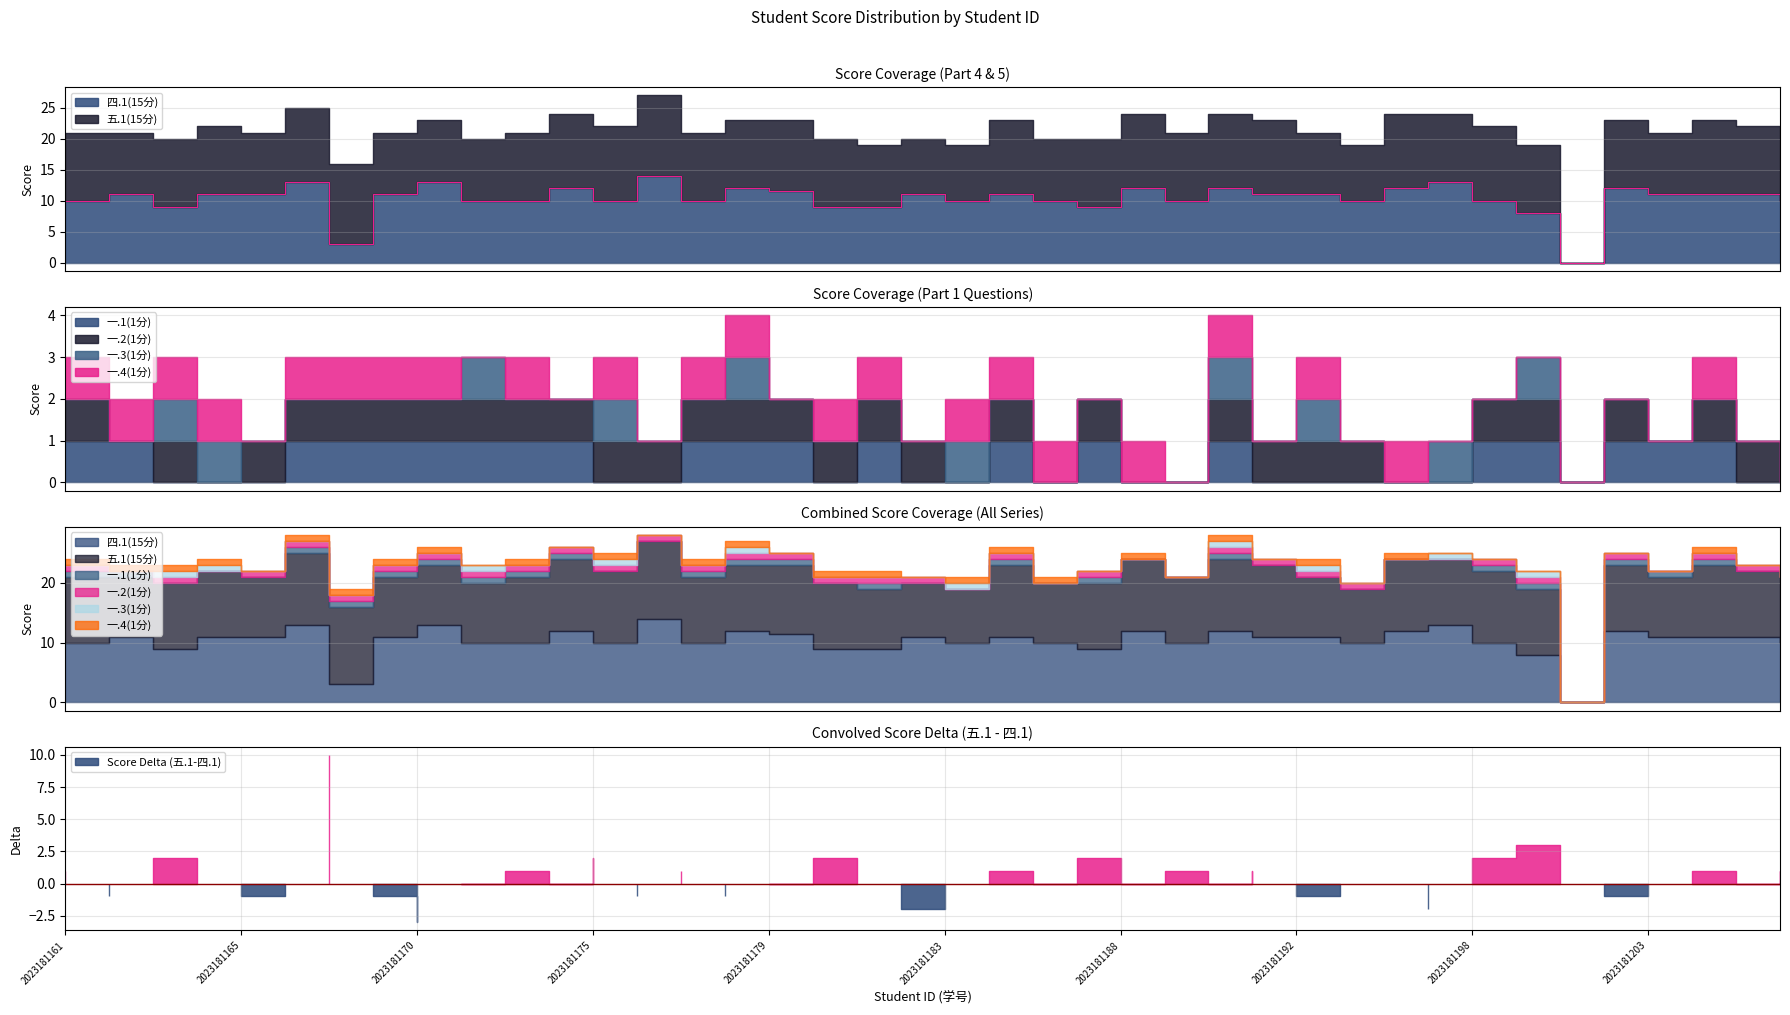

What is the value of the 四.1(15分) point at the 4th from the left?

11.0